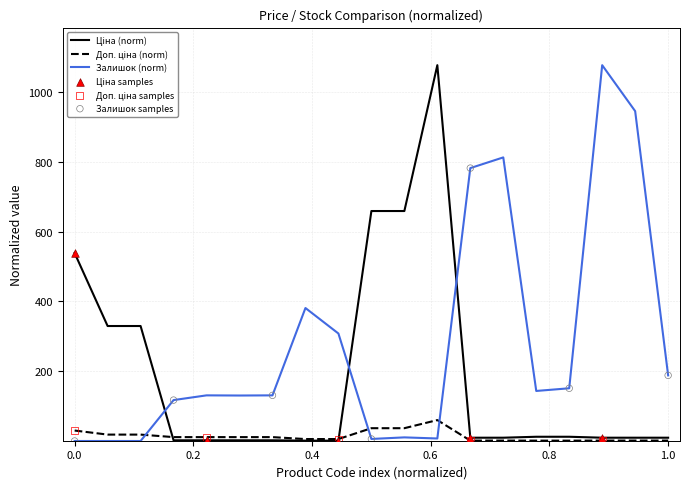

At how many categories does at least one series exceed 700?

5